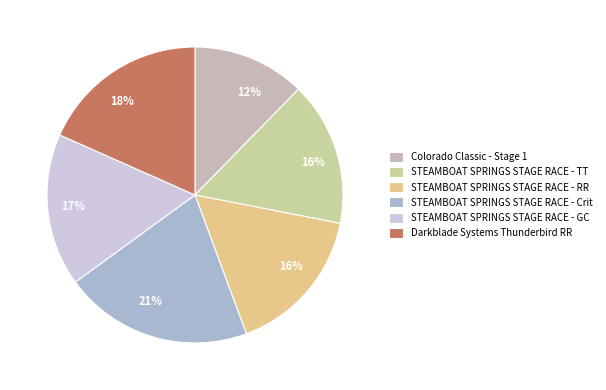

Is there any slice that represents more than half of the pie?

No